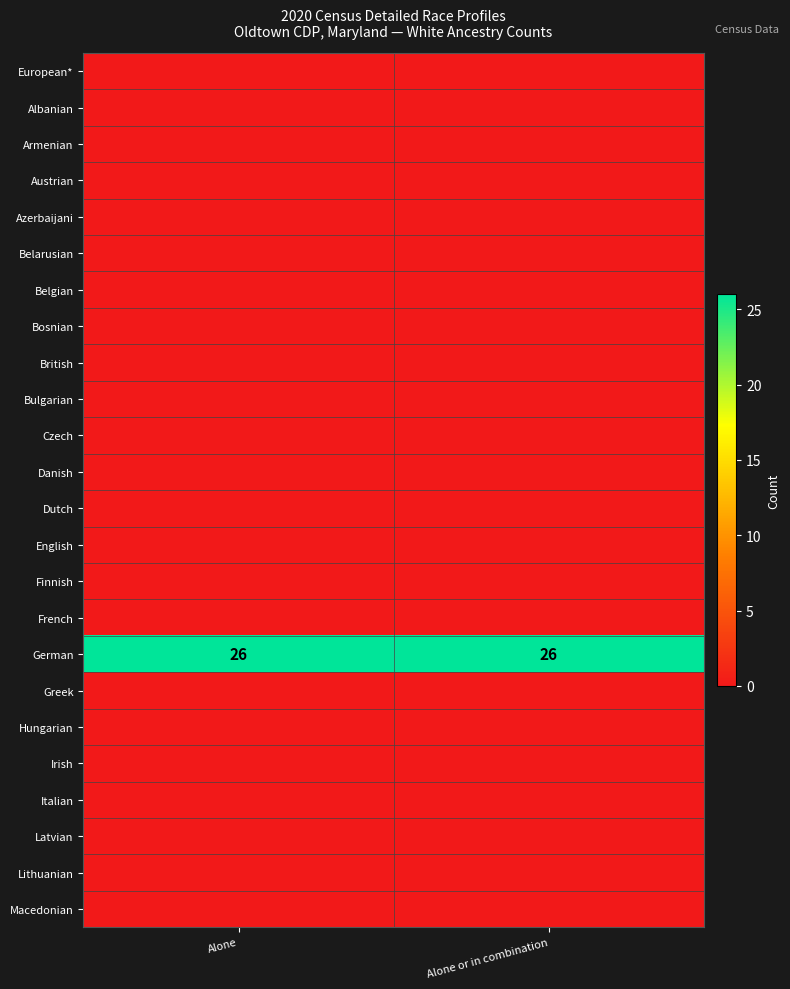

What is the lowest value of the German series?

26